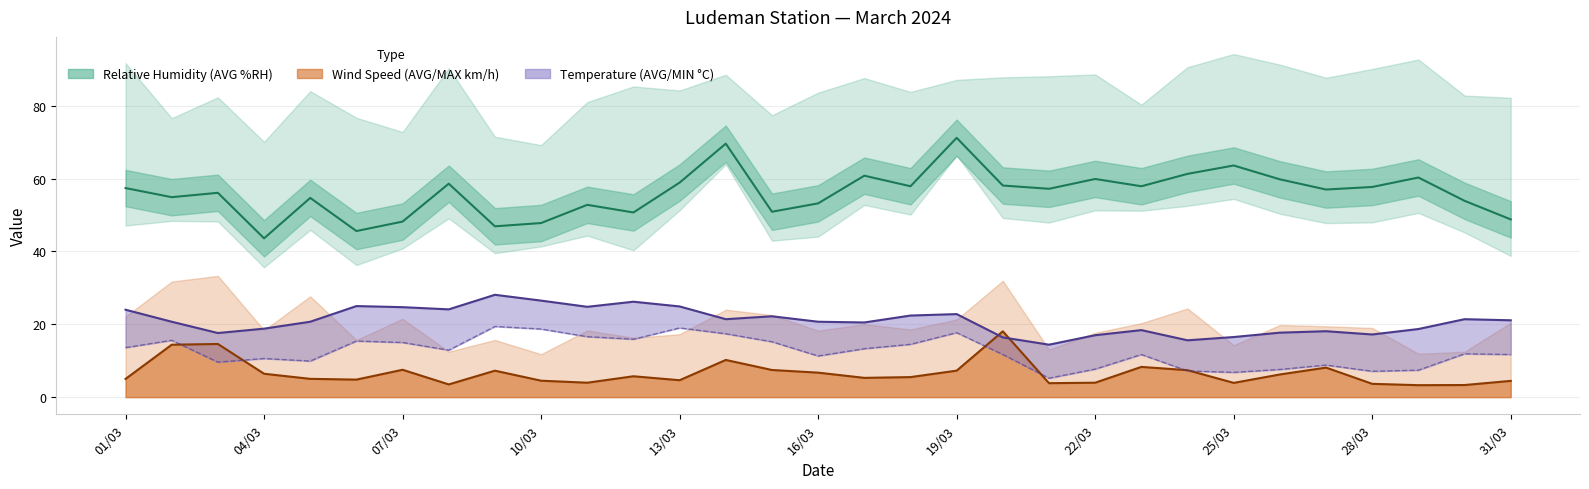

At which category does Avg Humidity reach its first local valley?

02/03